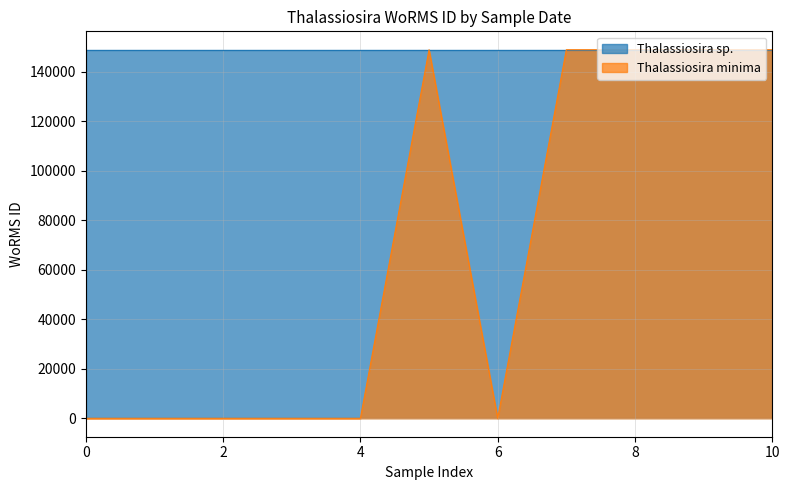

What is the maximum value shown in the chart?

148925